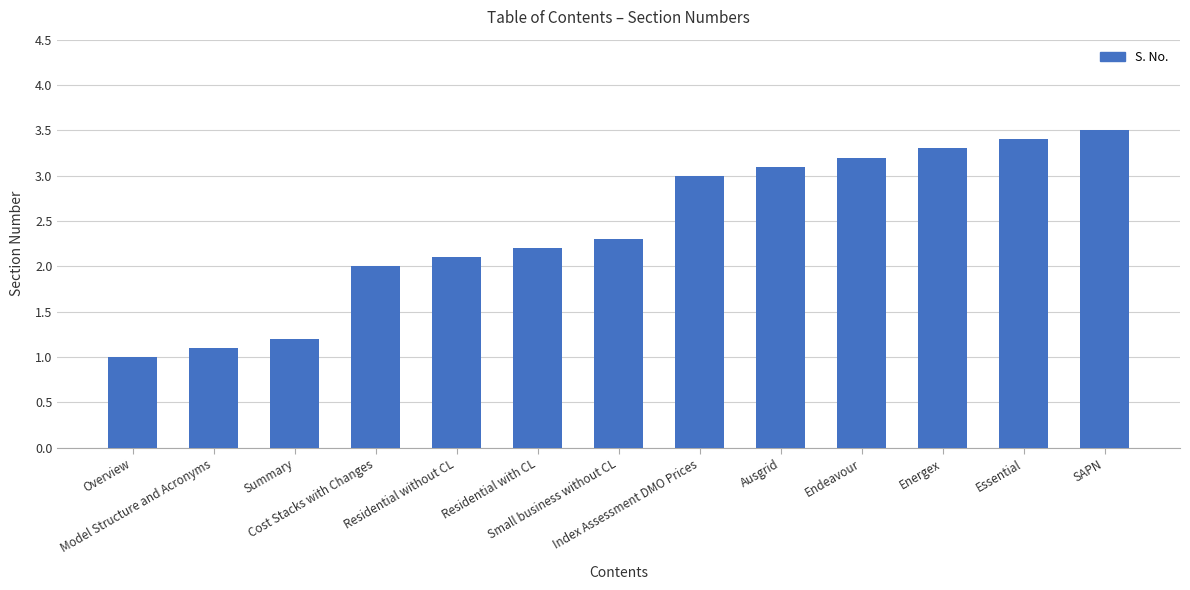

What is the label of the 1st bar from the right?

SAPN